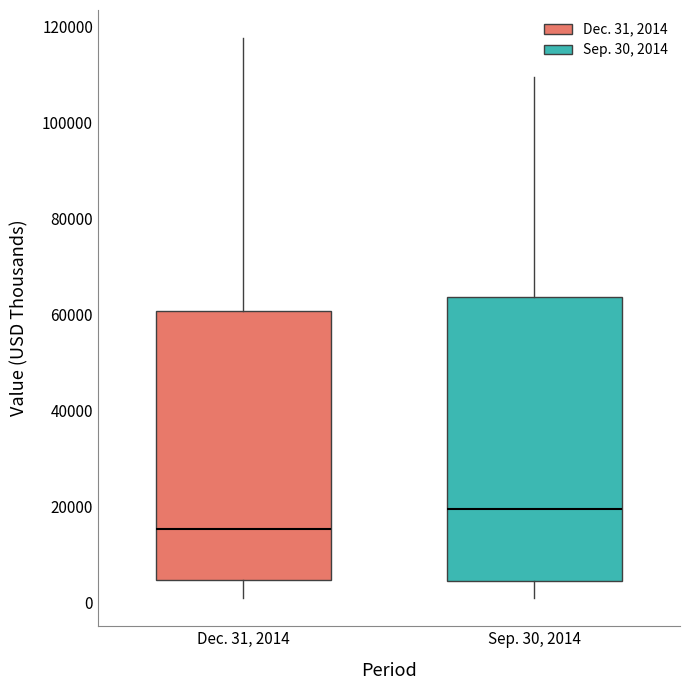

Comparing the boxes themselves (not the whiskers), which one is the tallest?

Sep. 30, 2014